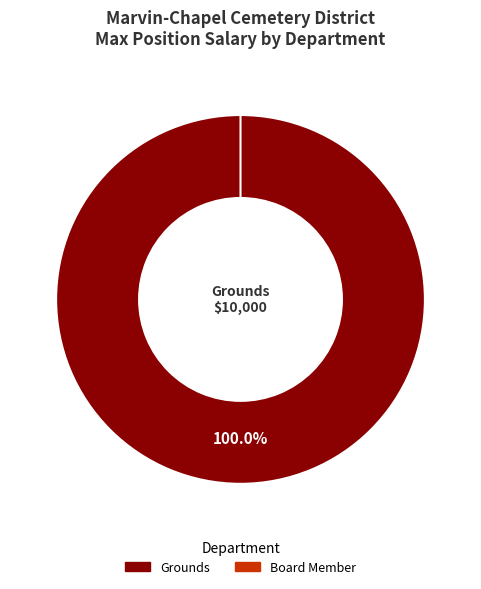

Is it true that Board Member is 13% of the pie?

False